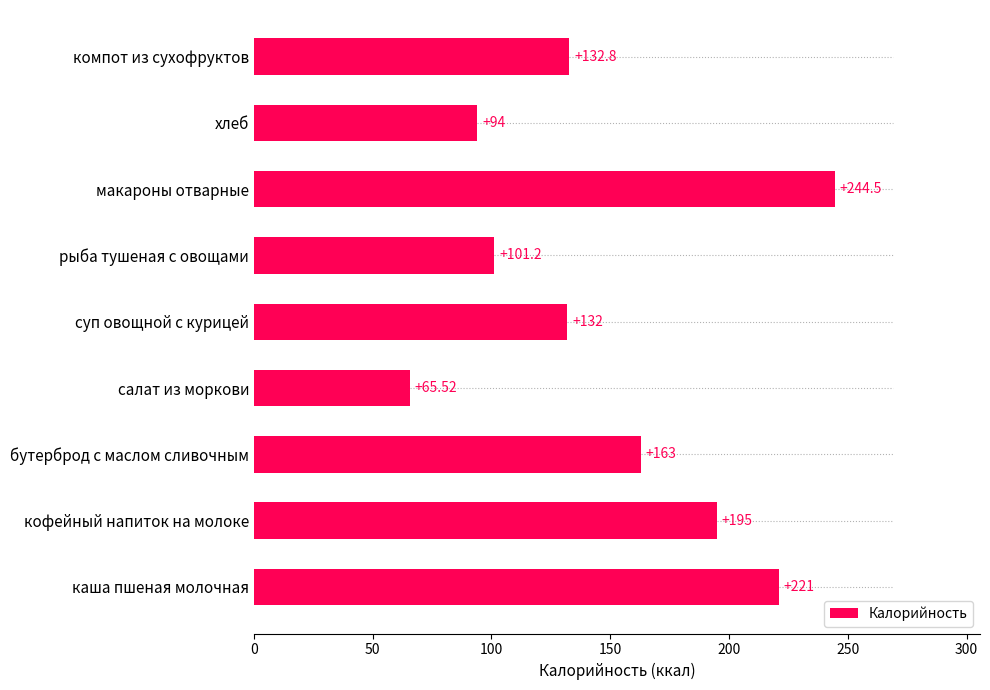

Where is the data nearest to the value 155?

бутерброд с маслом сливочным